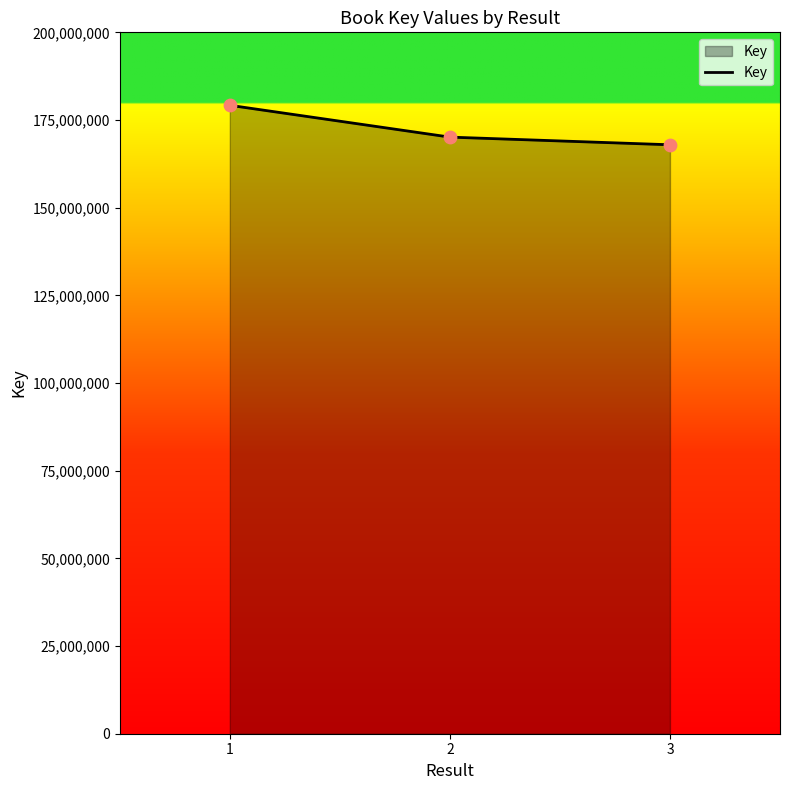

What is the change in value from 2 to 3?

-2183346